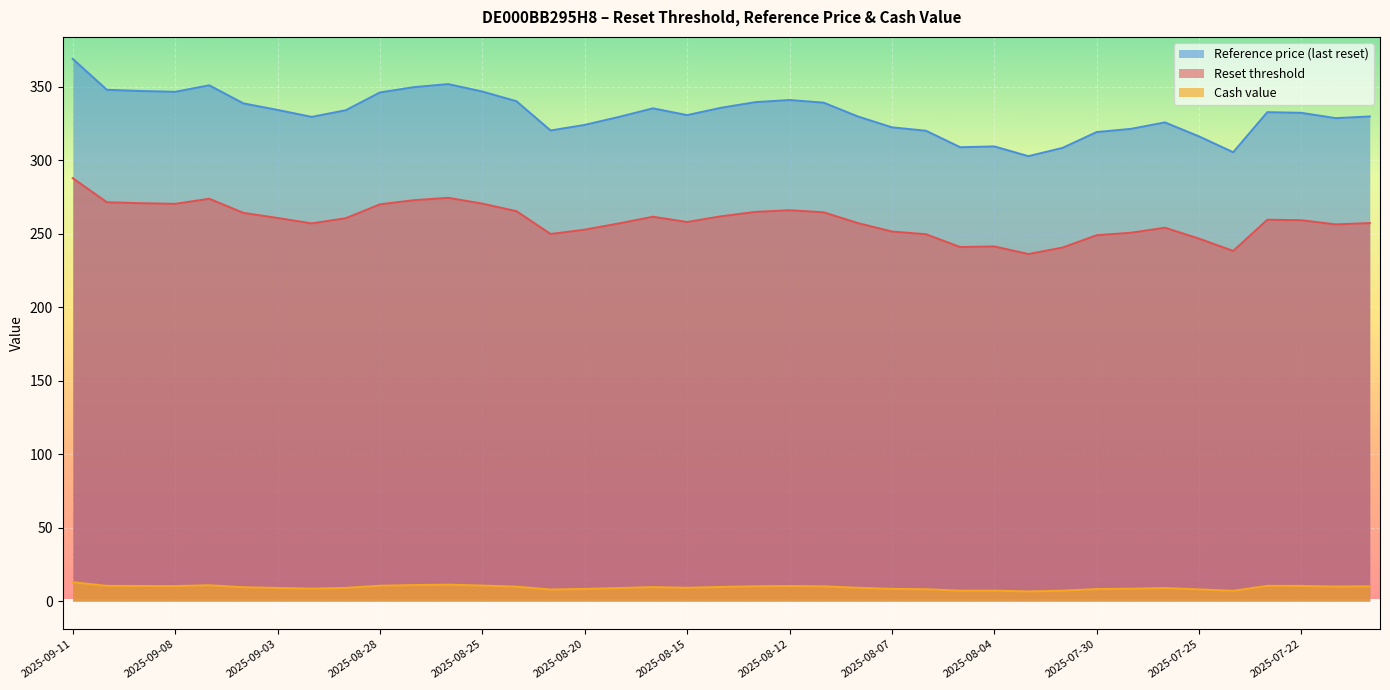

The Cash value series shows 6.1 at 2025-07-28. True or false?

False